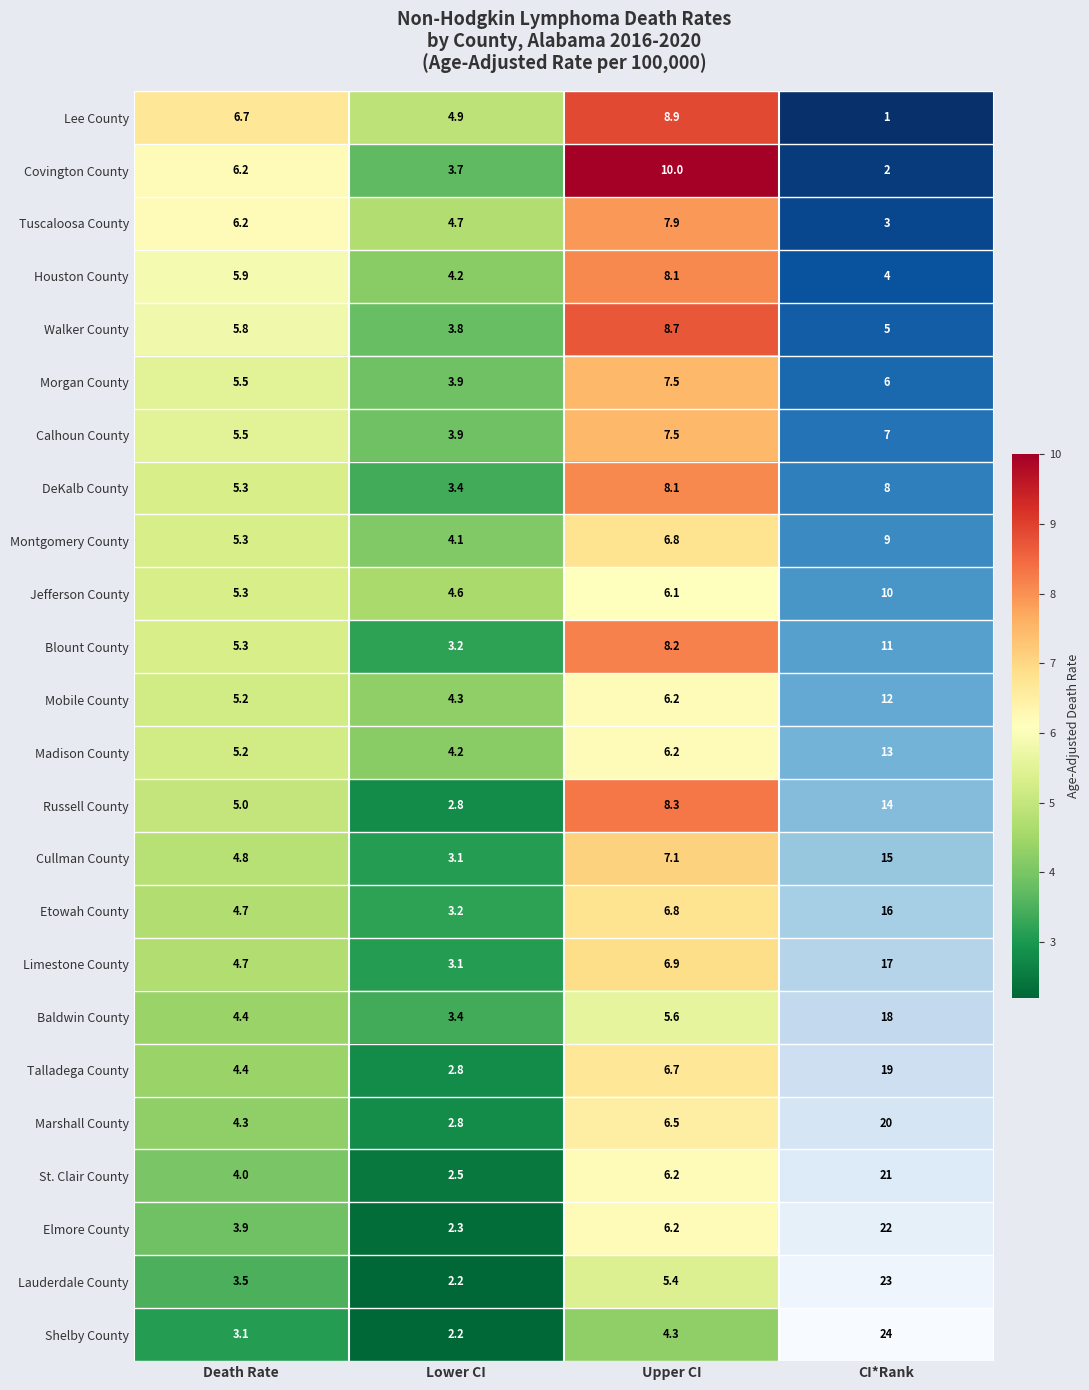

List the labels in order of Lee County value, largest first.

Upper CI, Death Rate, Lower CI